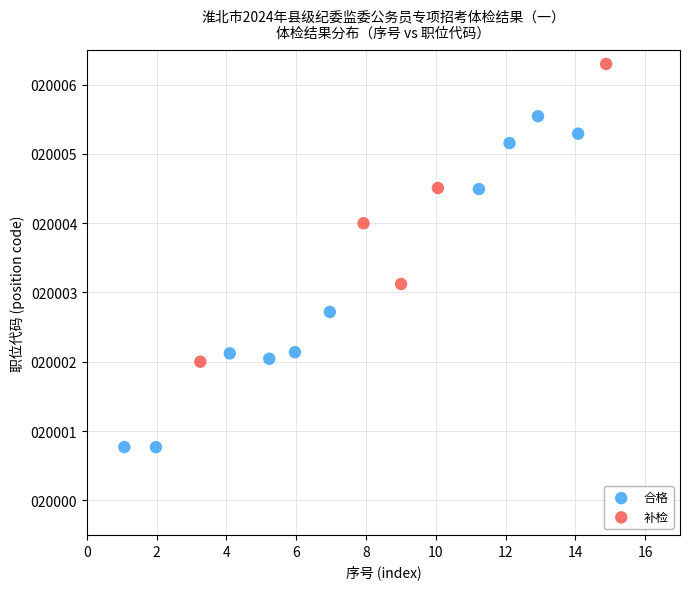

Which series has the widest spread of Y values?

合格